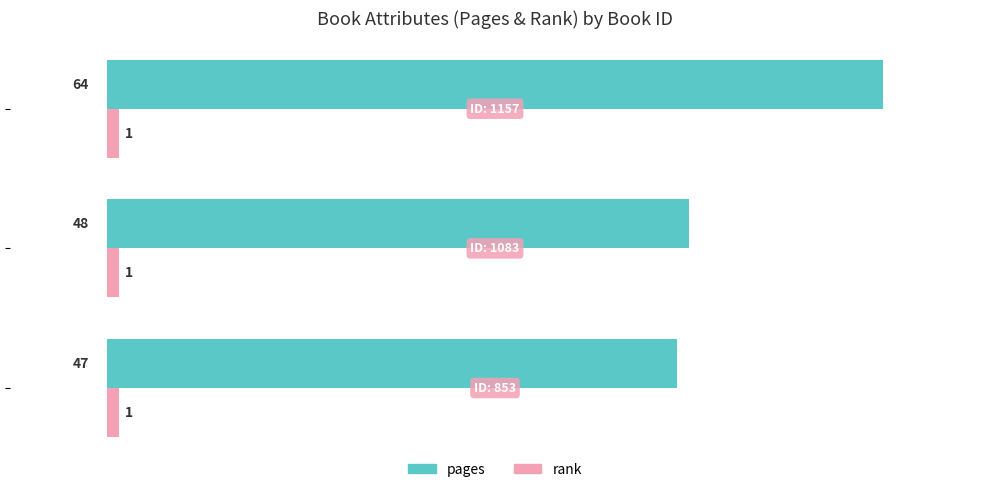

What is the average value of the pages series?

53